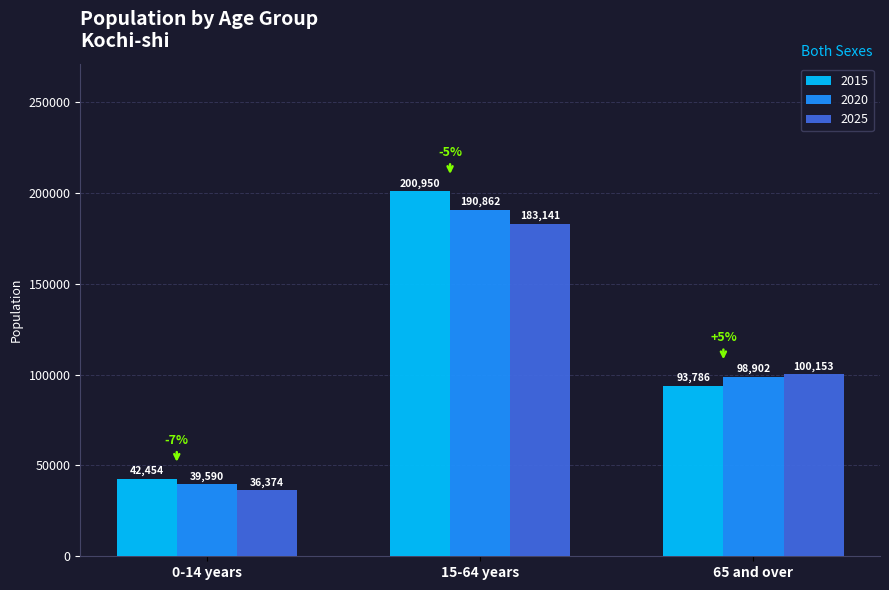

What is the difference between the highest and lowest values at 0-14 years?

6080